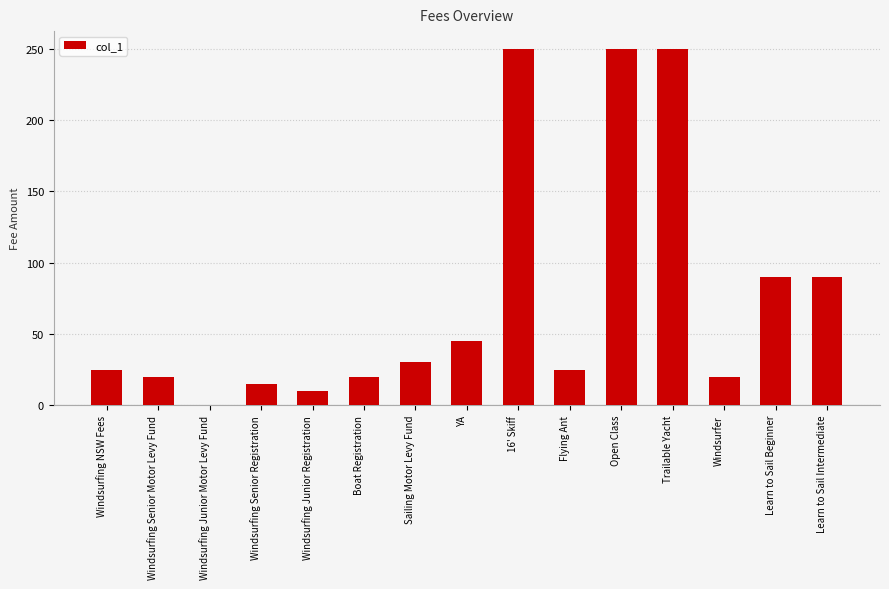

How many positive values are there?

14